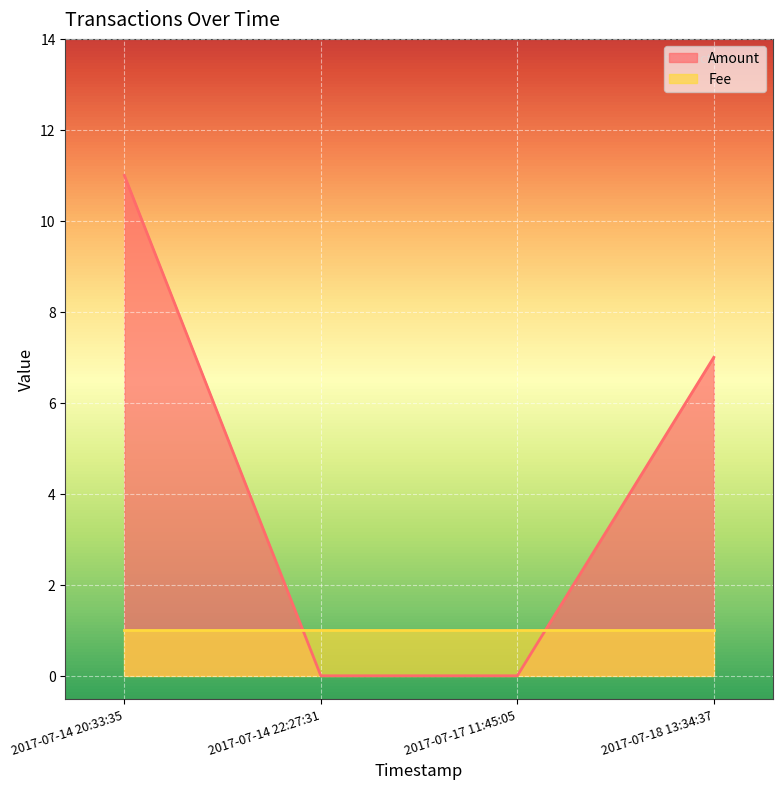

True or false: Fee has a value of 2 at 2017-07-17 11:45:05.

False